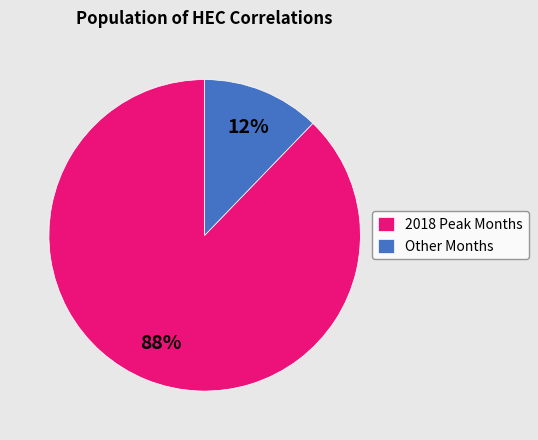

Which slice is the smallest?

Other Months